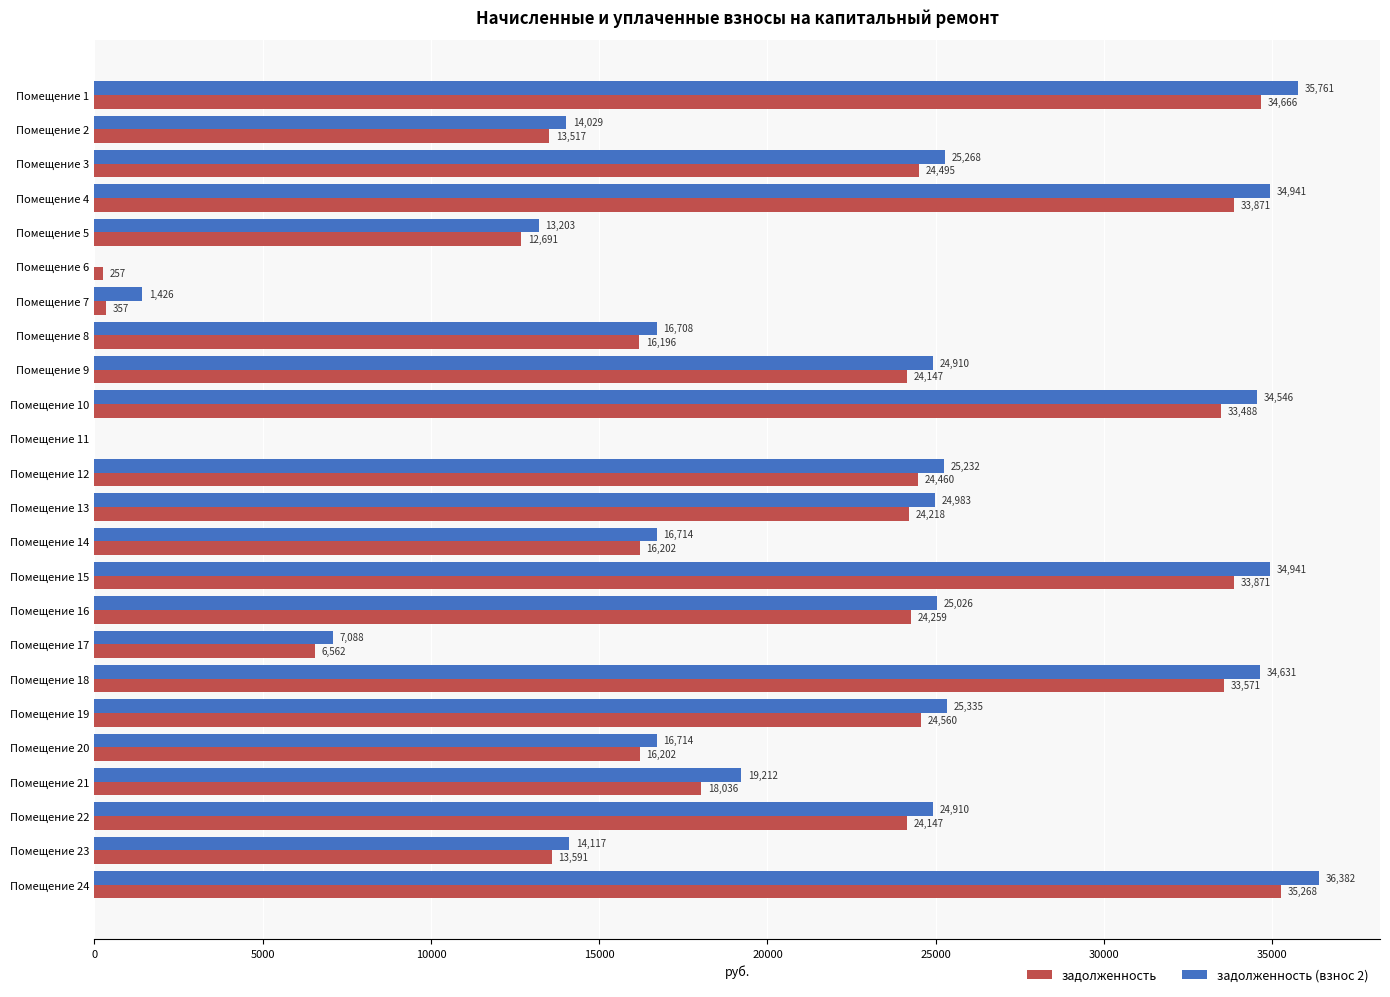

At which category is the sum across all series the highest?

Помещение 24